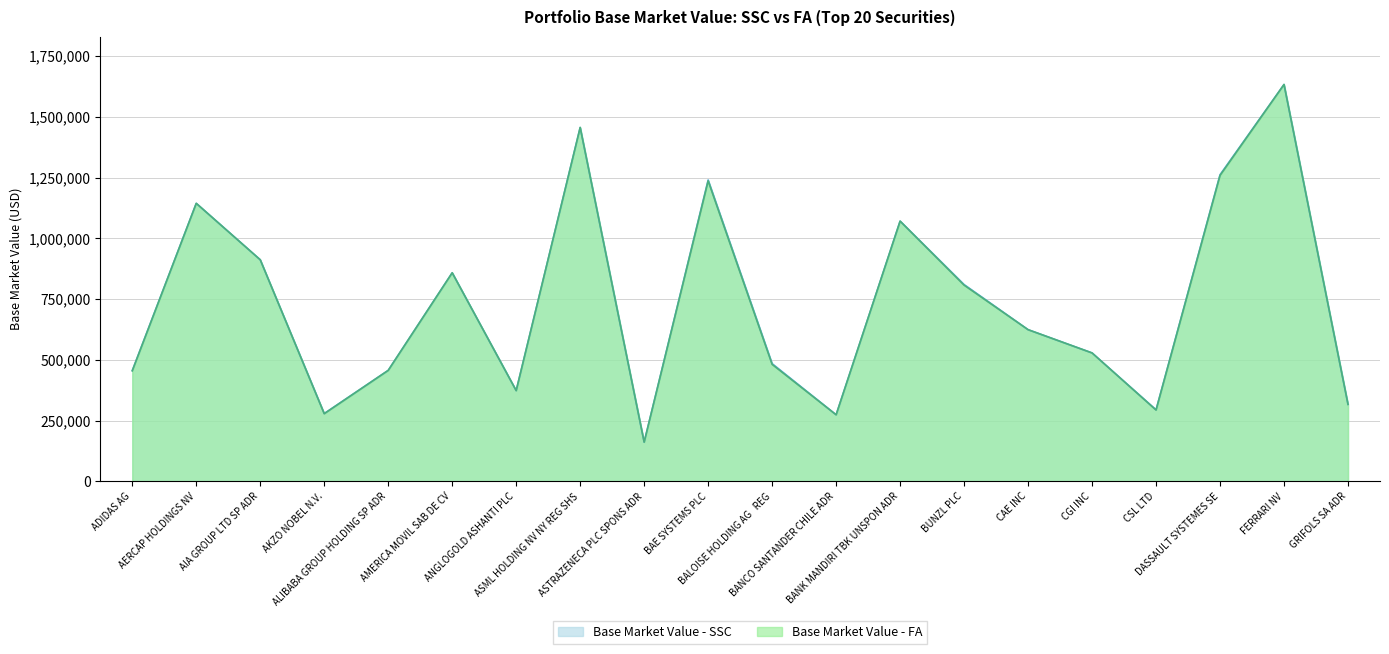

Which has a higher value, AIA GROUP LTD SP ADR or BANK MANDIRI TBK UNSPON ADR?

BANK MANDIRI TBK UNSPON ADR